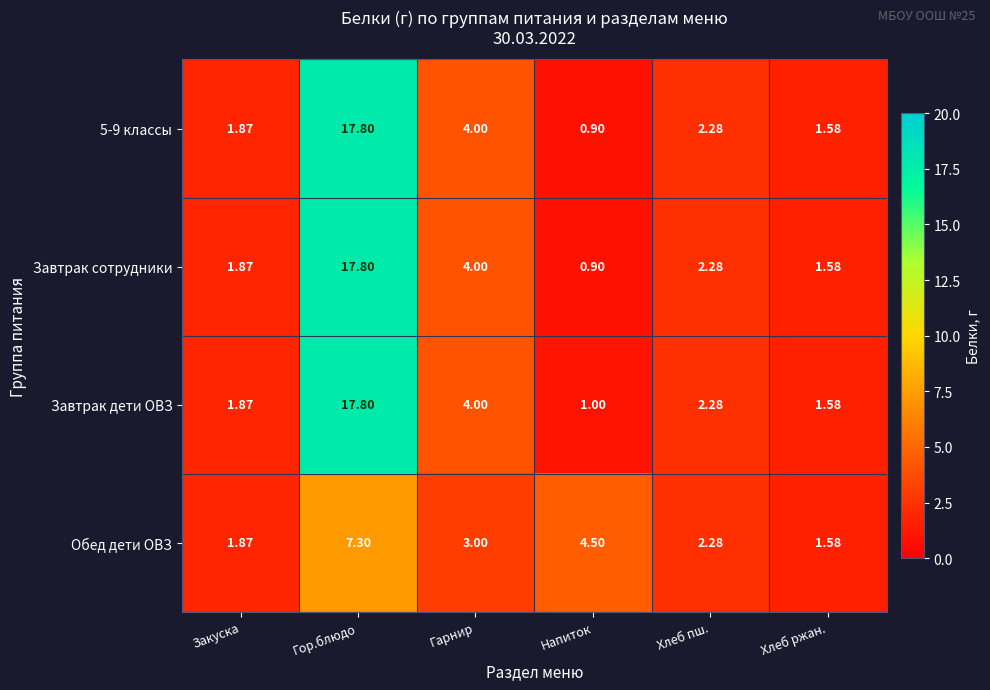

At which category is the sum across all series the highest?

Гор.блюдо